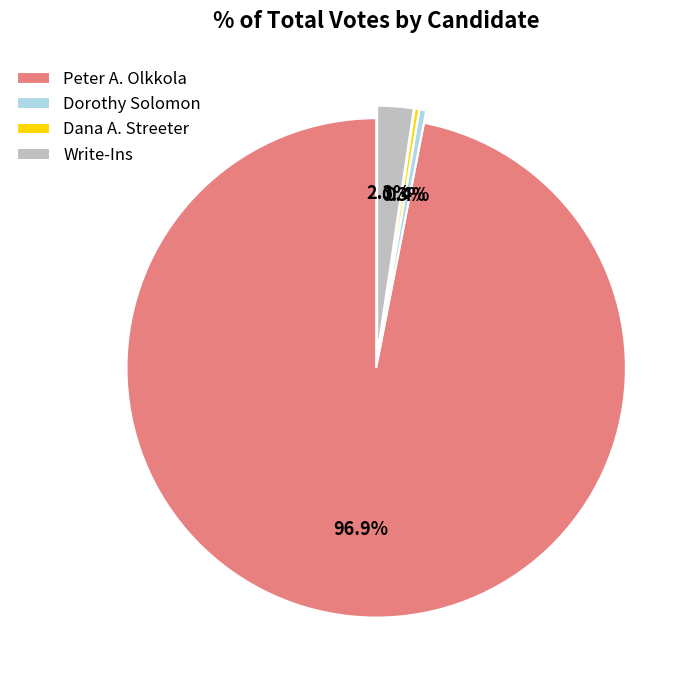

How many segments does this pie chart have?

4